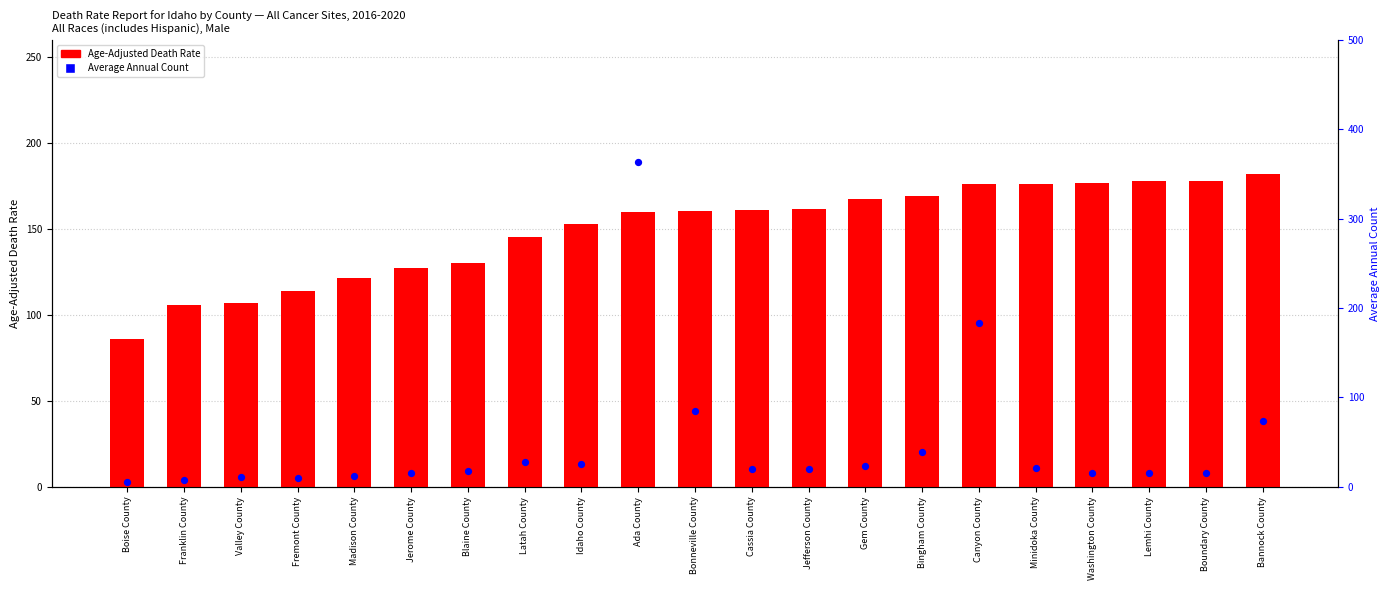

At which category is the sum across all series the highest?

Ada County